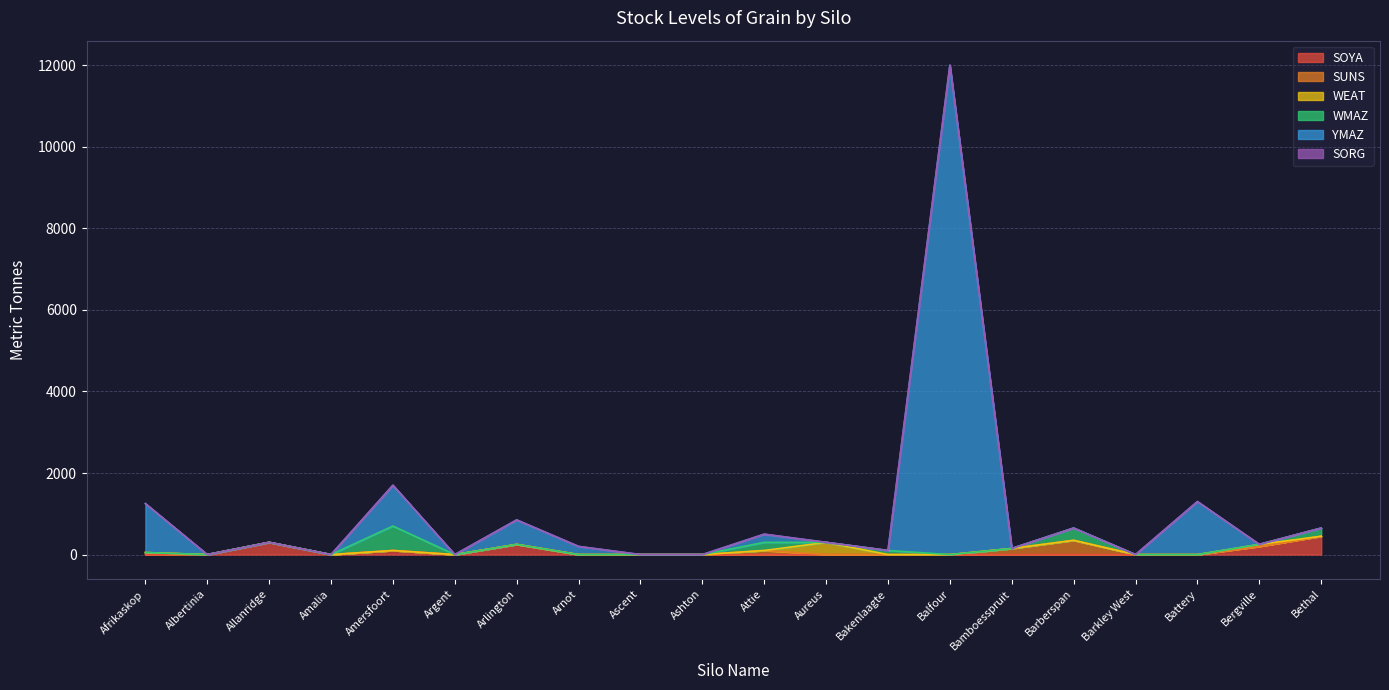

What position from the left is Barberspan?

16